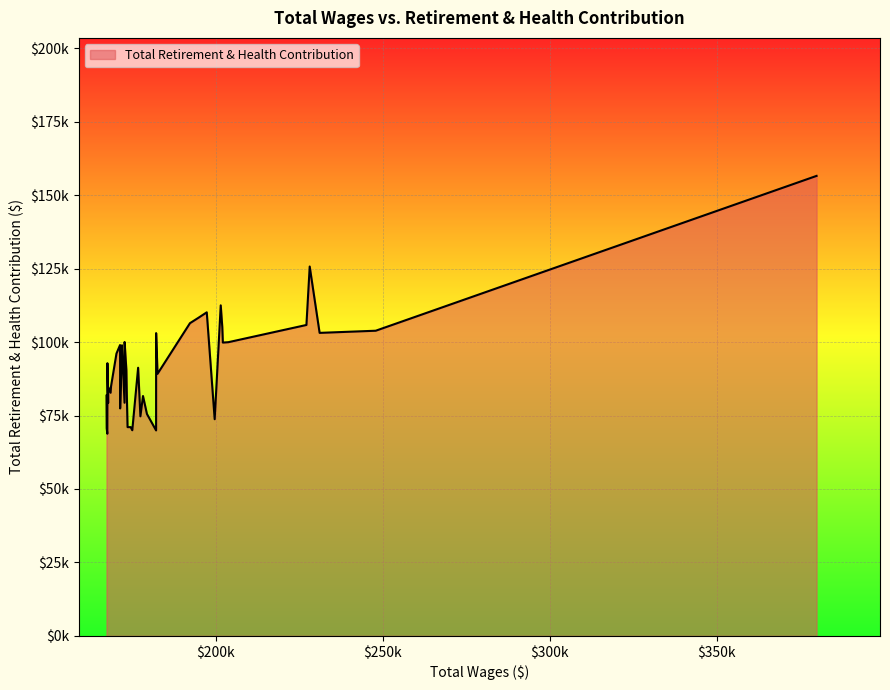

List the labels in order of value, largest first.

0, 3, 8, 10, 11, 12, 4, 7, 1, 2, 14, 25, 5, 6, 29, 27, 30, 35, 19, 24, 13, 31, 33, 32, 23, 36, 39, 17, 26, 34, 28, 16, 18, 9, 21, 22, 38, 20, 15, 37